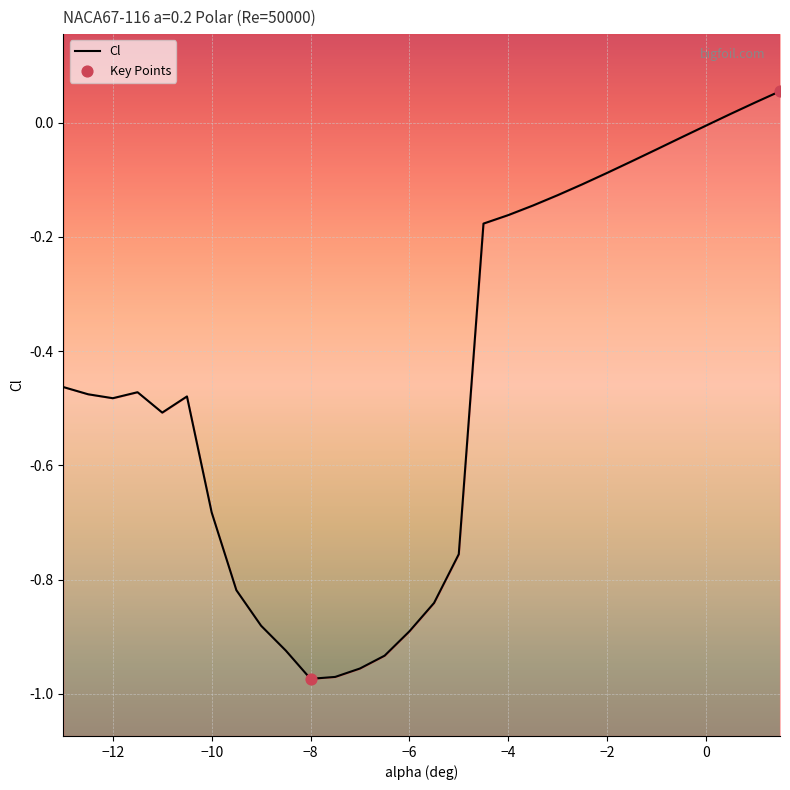

Between -10 and -8, which is larger?

-10